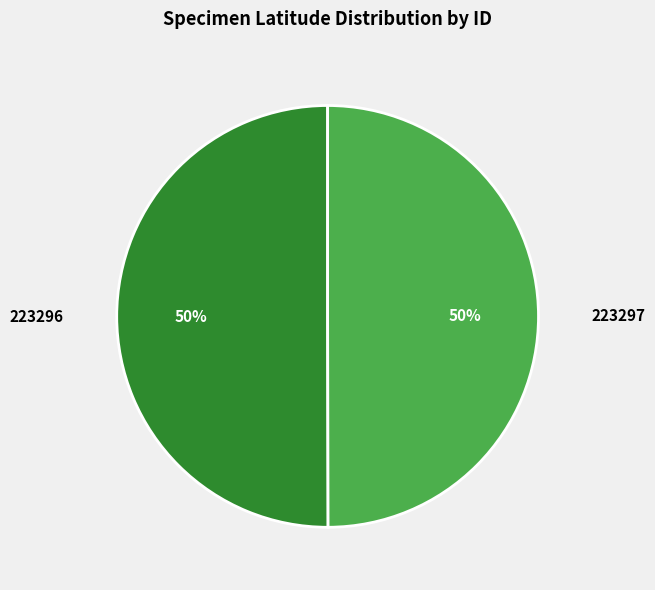

To the nearest percent, what percentage of the pie is 223296?

50%